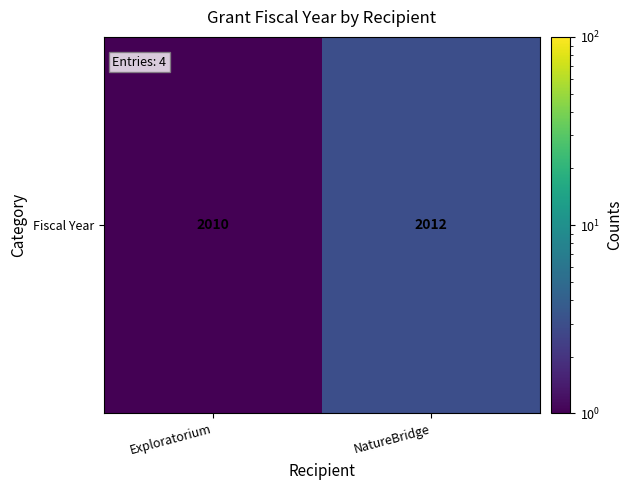

What is the difference between the values at Exploratorium and NatureBridge?

2